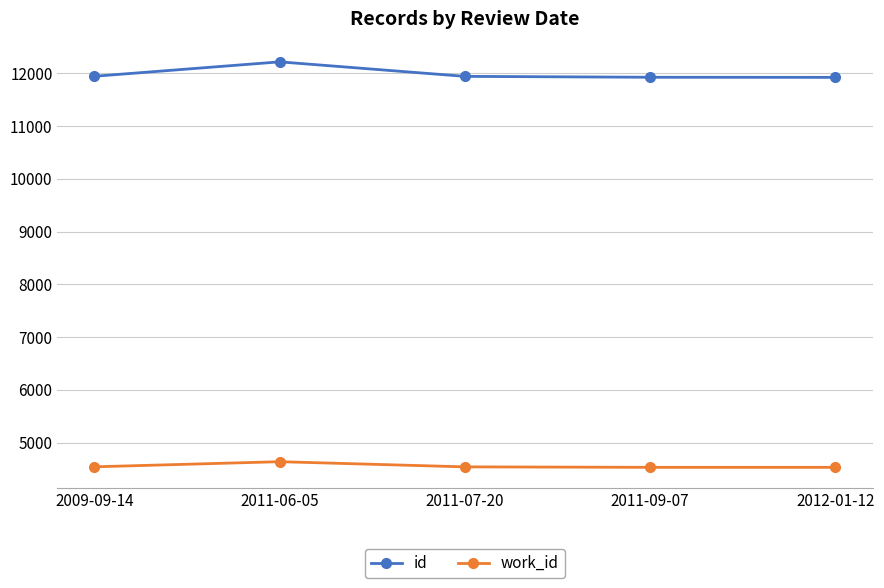

What is the label of the 4th point from the right?

2011-06-05